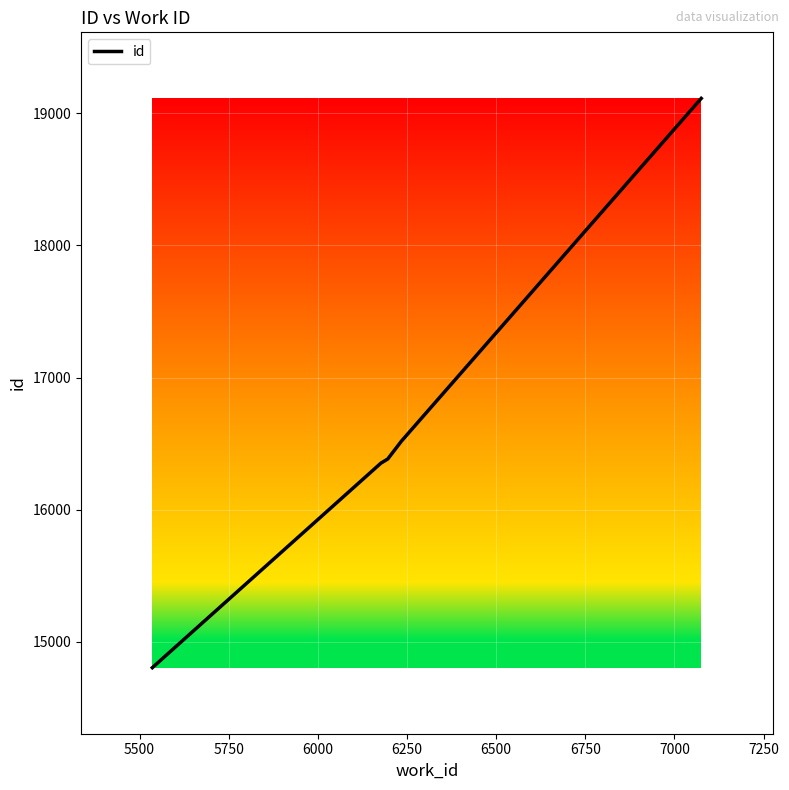

How many lines are shown in the chart?

1